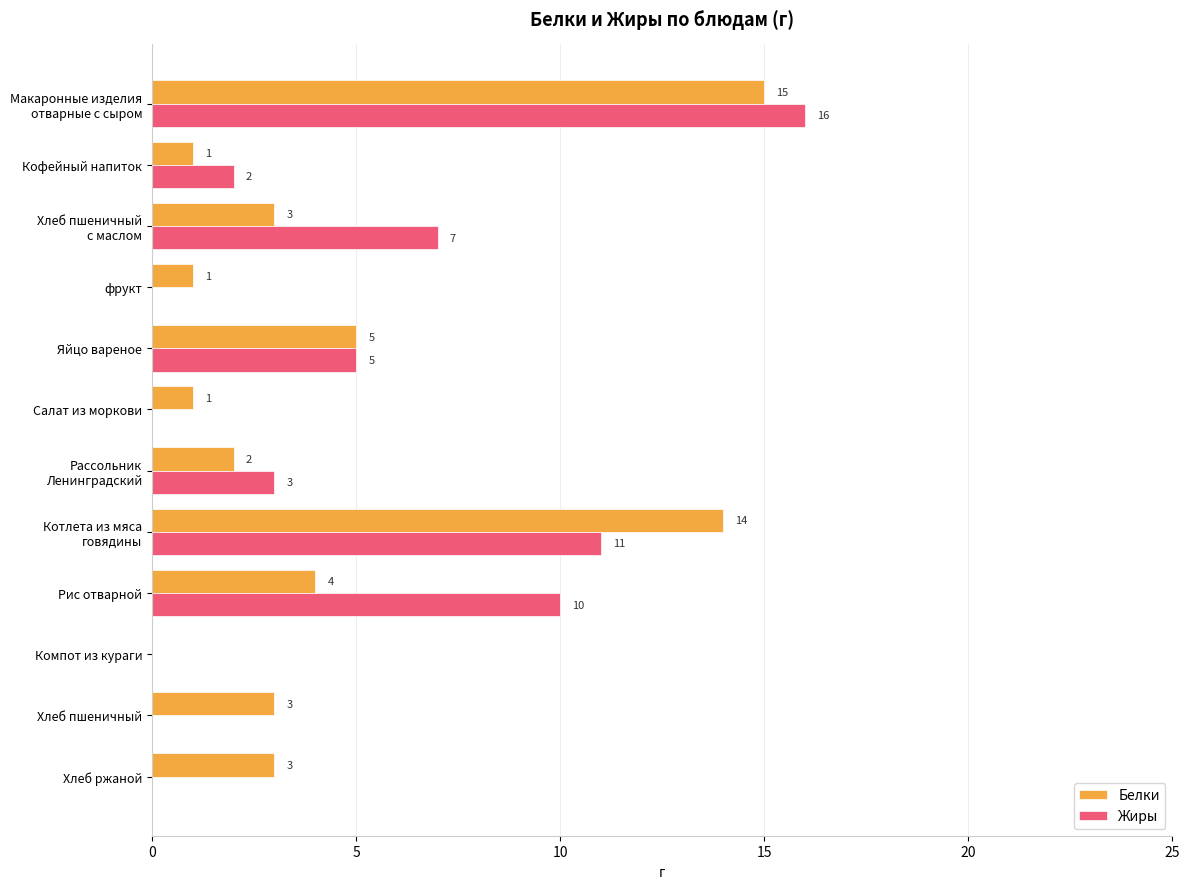

Is it true that Жиры equals -10 at Хлеб пшеничный?

False